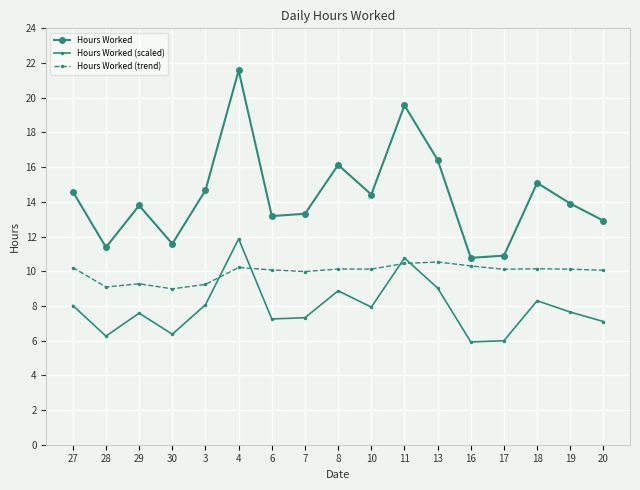

How many lines are shown in the chart?

3